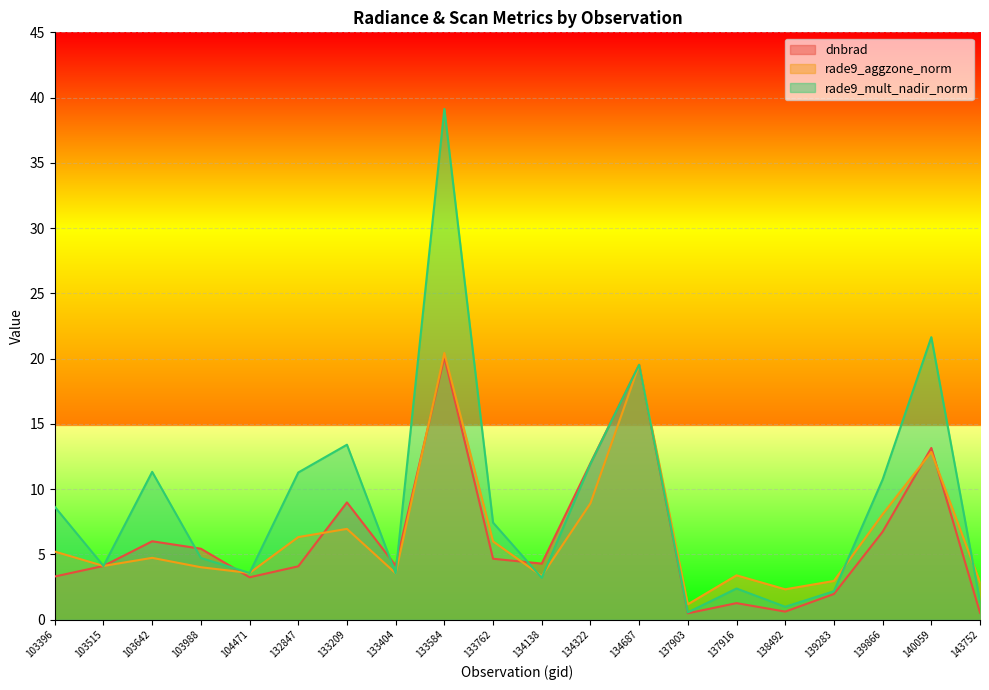

Which series changed the most between 103642 and 137916?

rade9_mult_nadir_norm